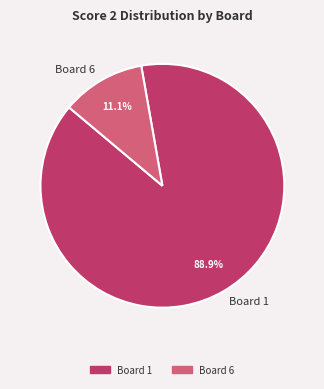

Which category has the smallest portion of the pie?

Board 6